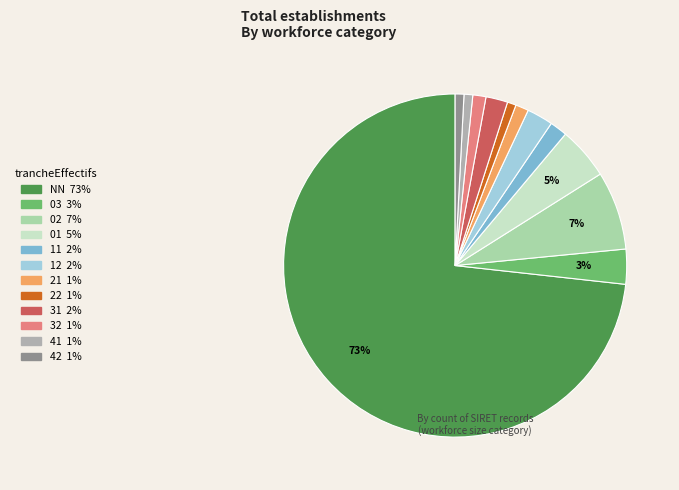

To the nearest percent, what is the average slice percentage?

8%